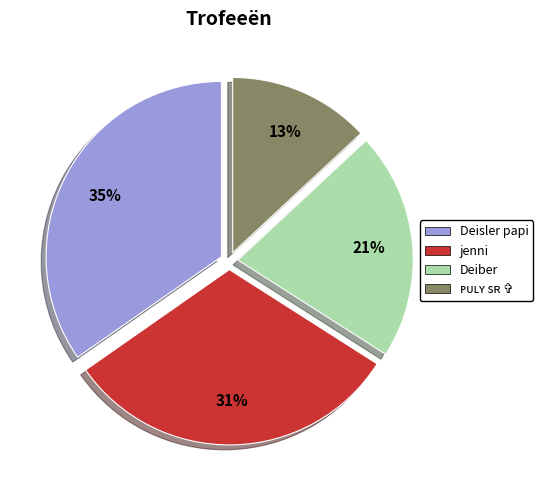

Is it true that Deisler papi is 35% of the pie?

True